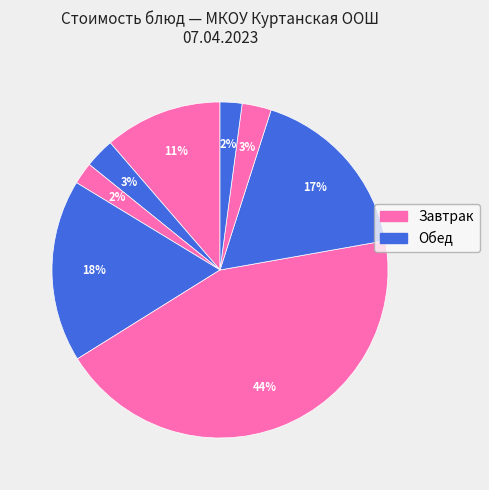

How many slices are in this pie chart?

8